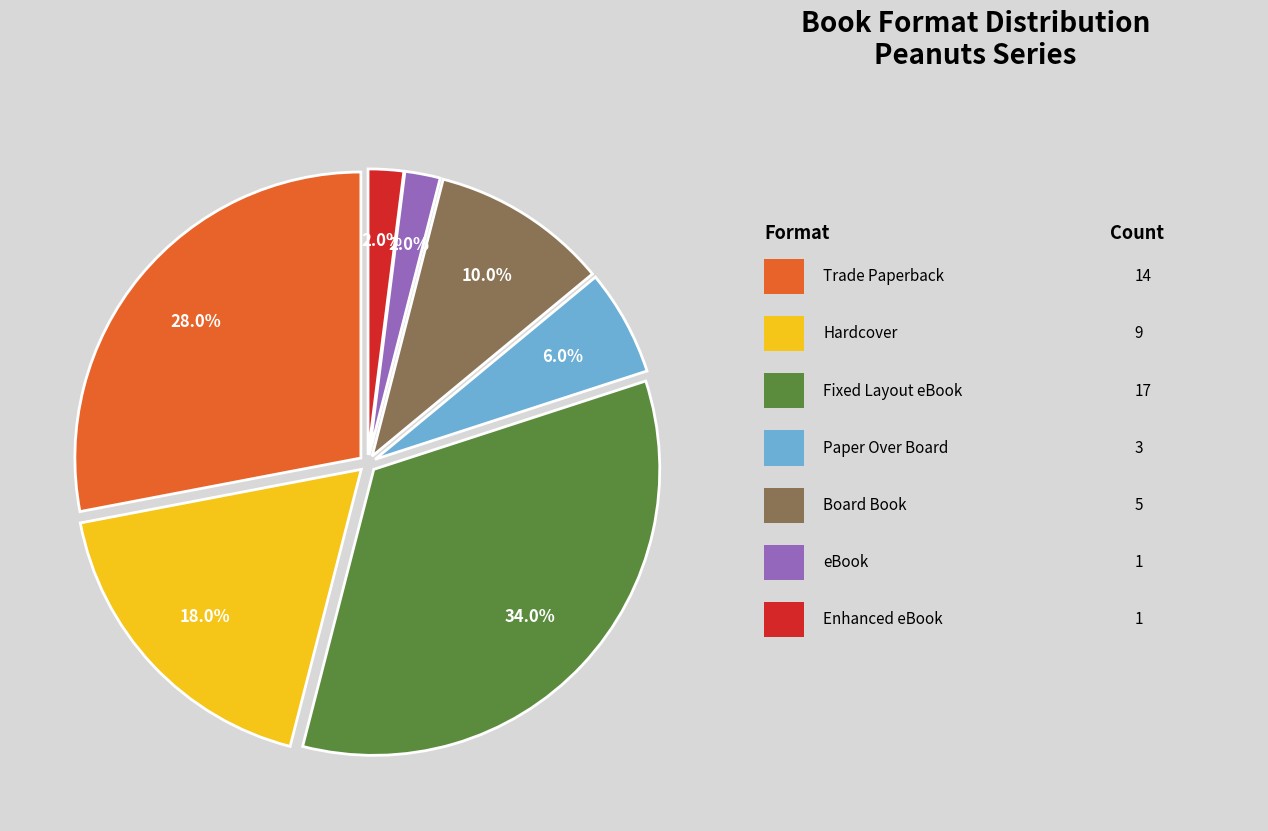

Is there a majority slice in this chart?

No